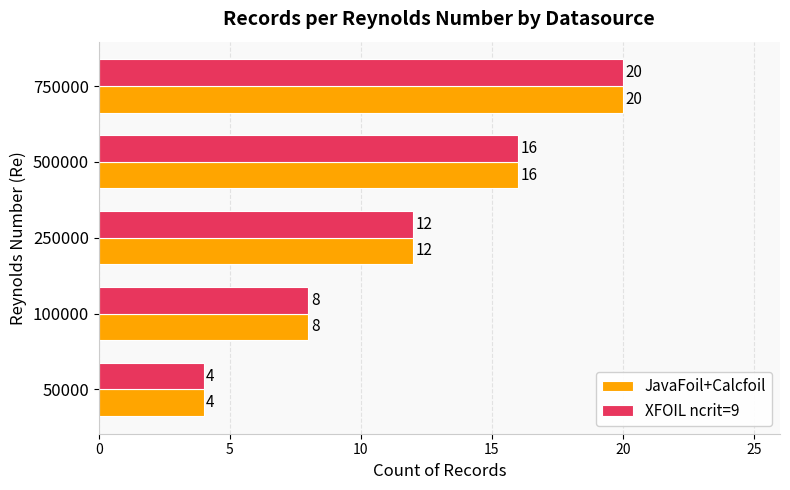

The value of XFOIL ncrit=9 at 250000 is 18. True or false?

False